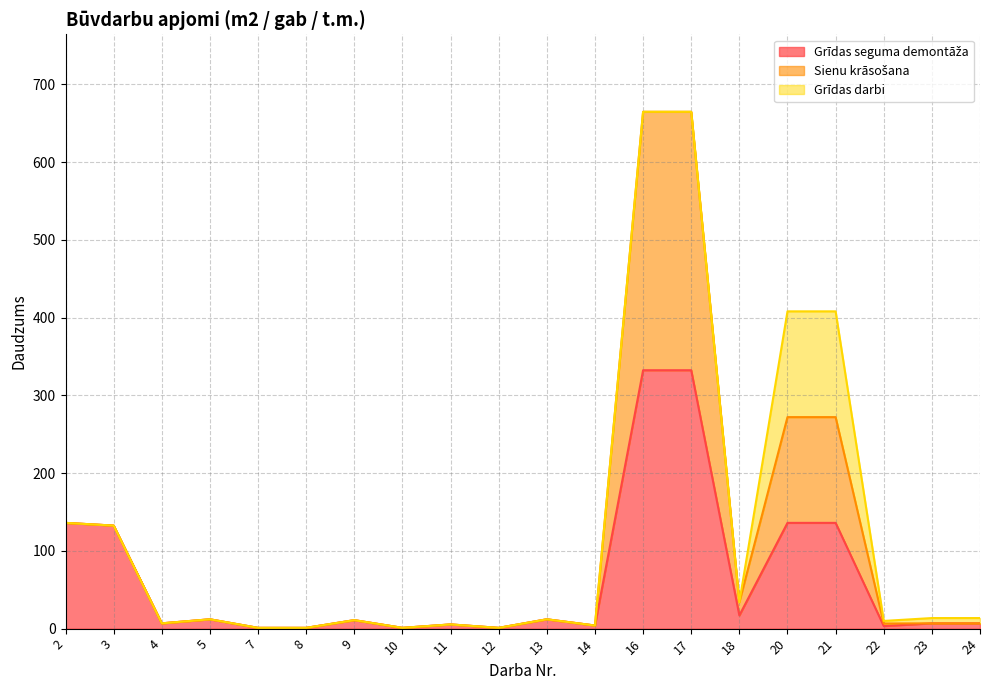

Does the chart have visible grid lines?

Yes